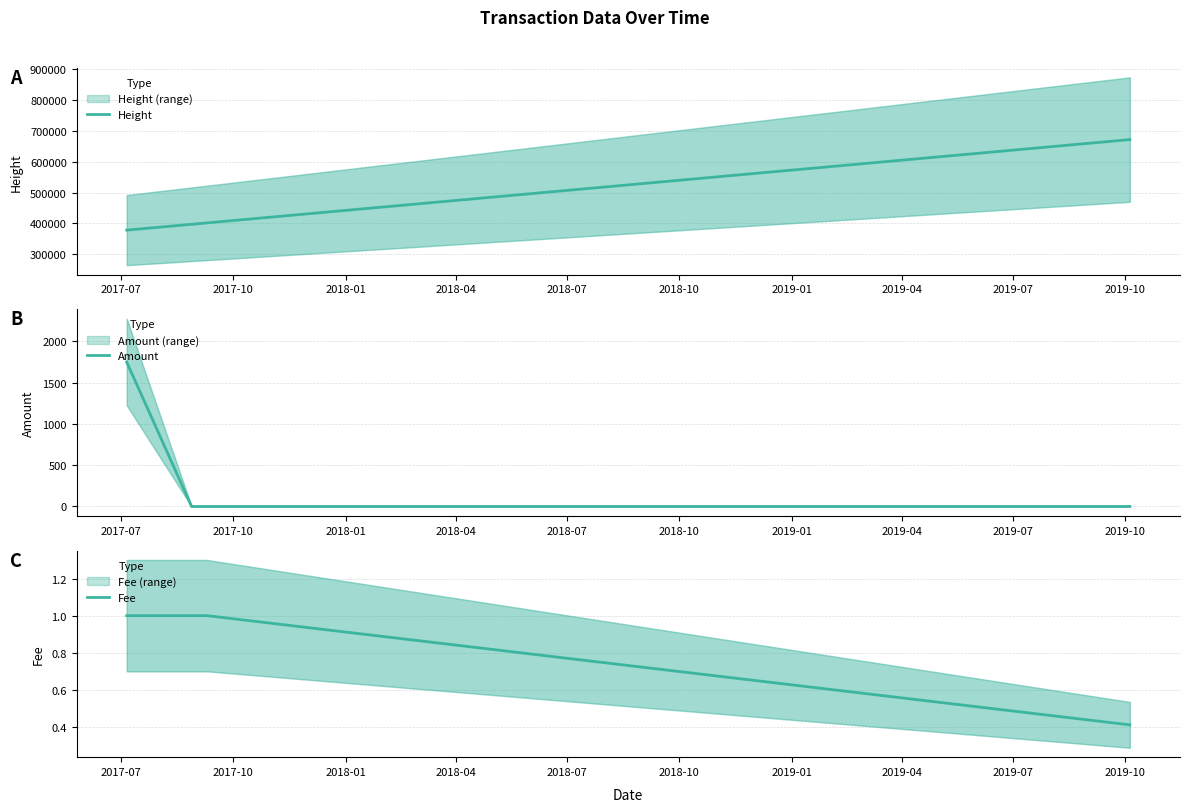

Which category has the lowest value in the Height series?

2017-07